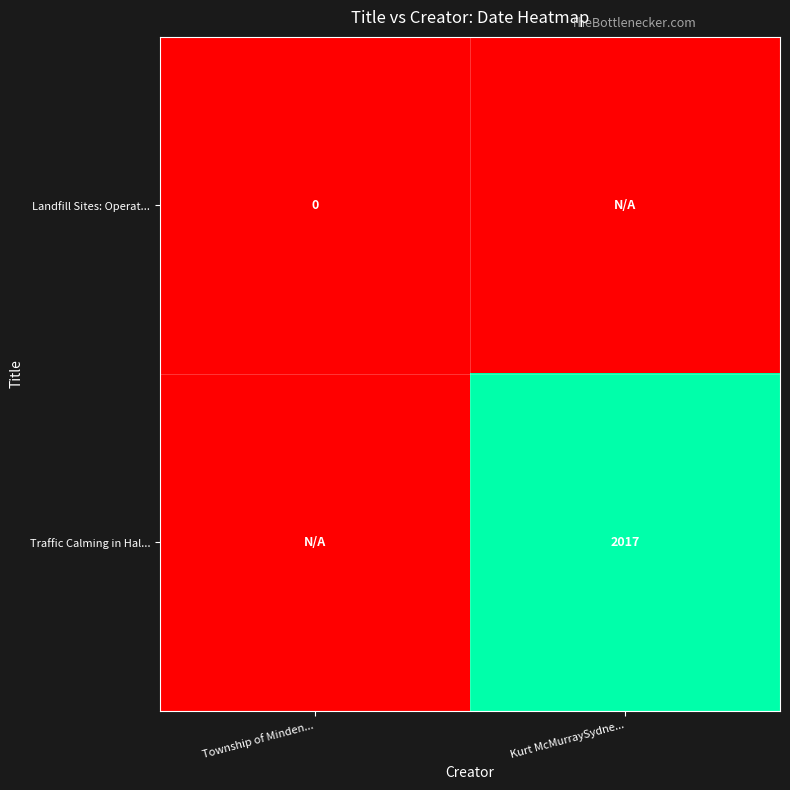

Which has a higher value, Kurt McMurraySydne... or Township of Minden...?

Kurt McMurraySydne...